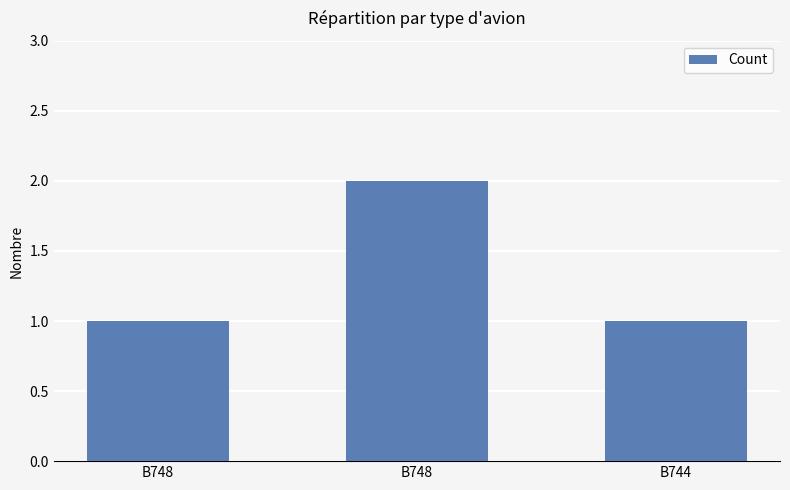

At which category does the chart reach its peak across all series?

B748